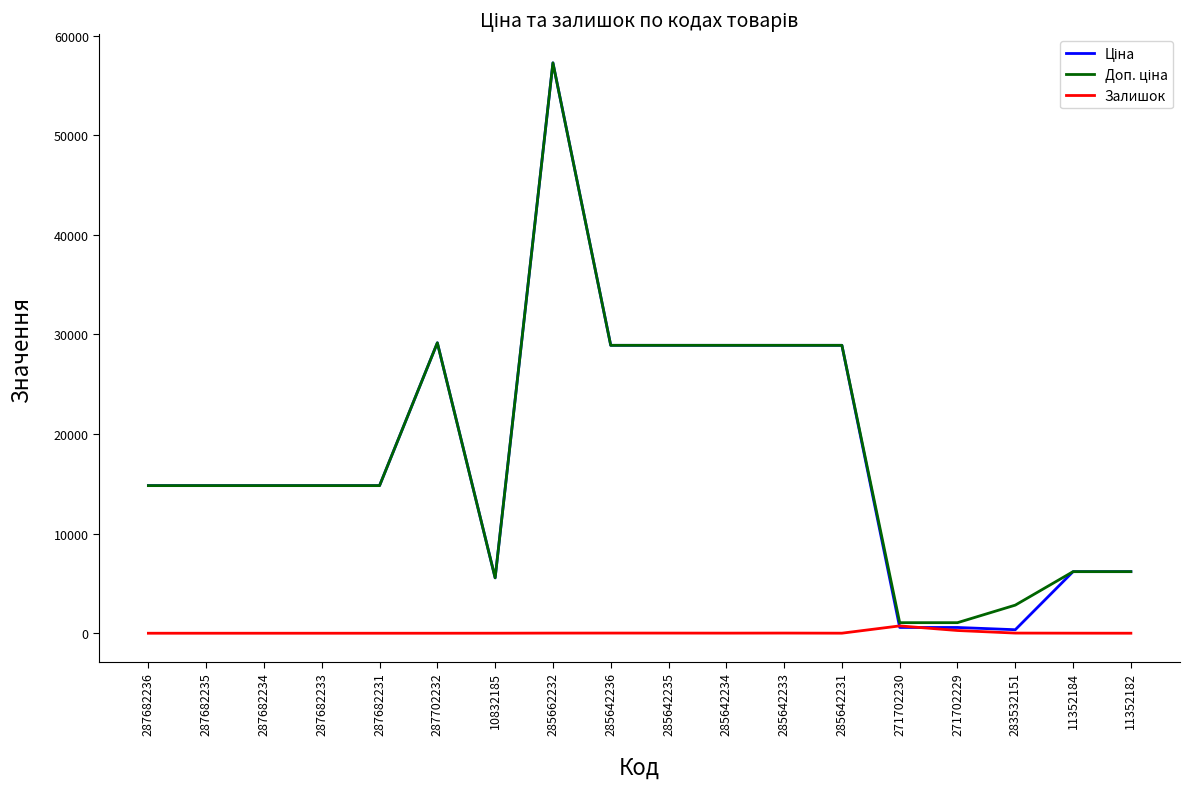

What is the spread (max minus min) of values at 287702232?

29152.3